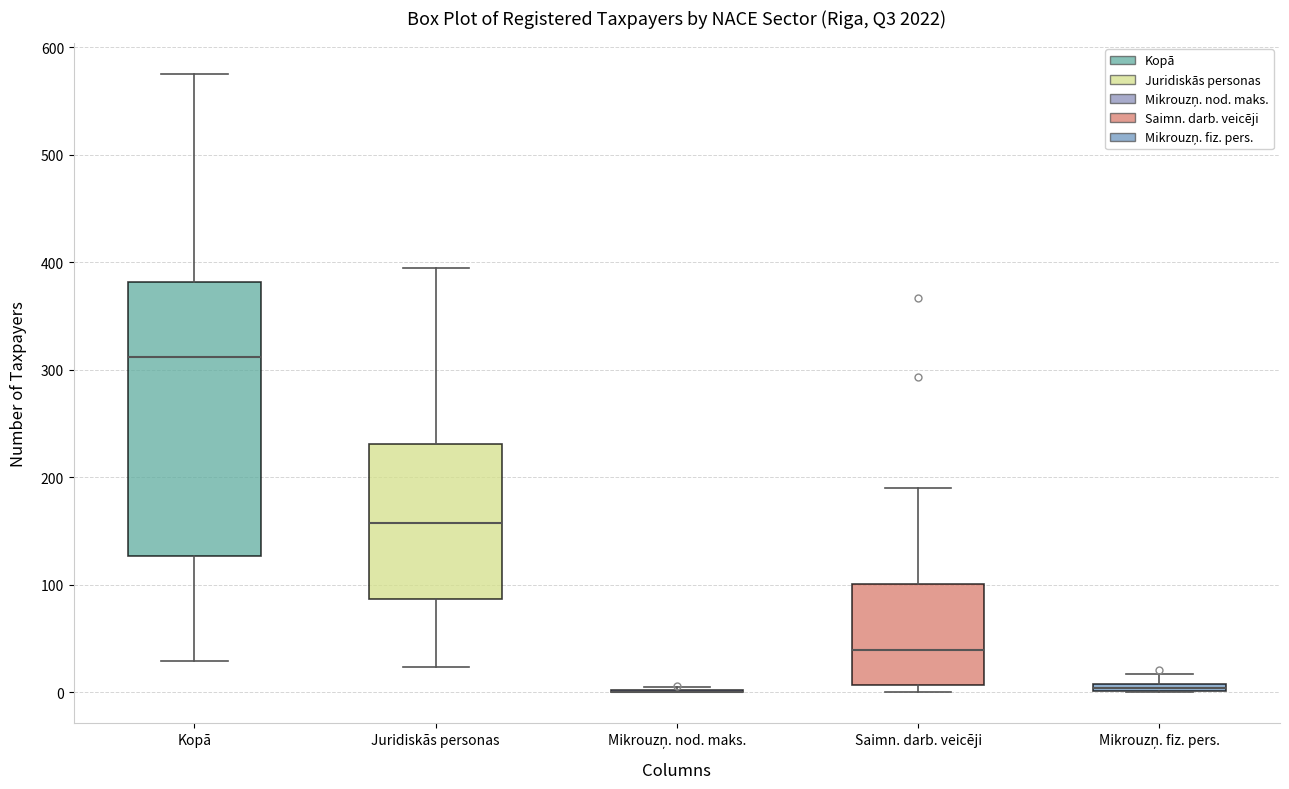

Comparing the boxes themselves (not the whiskers), which one is the tallest?

Kopā